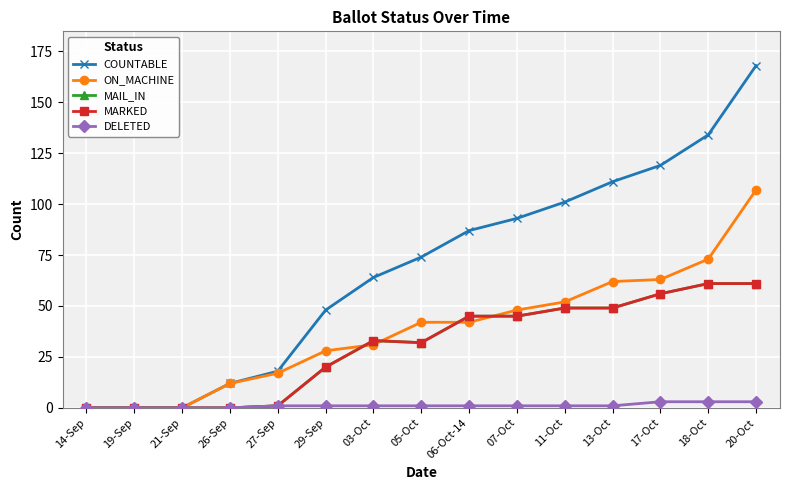

Is this an area chart (filled region under the line)?

No